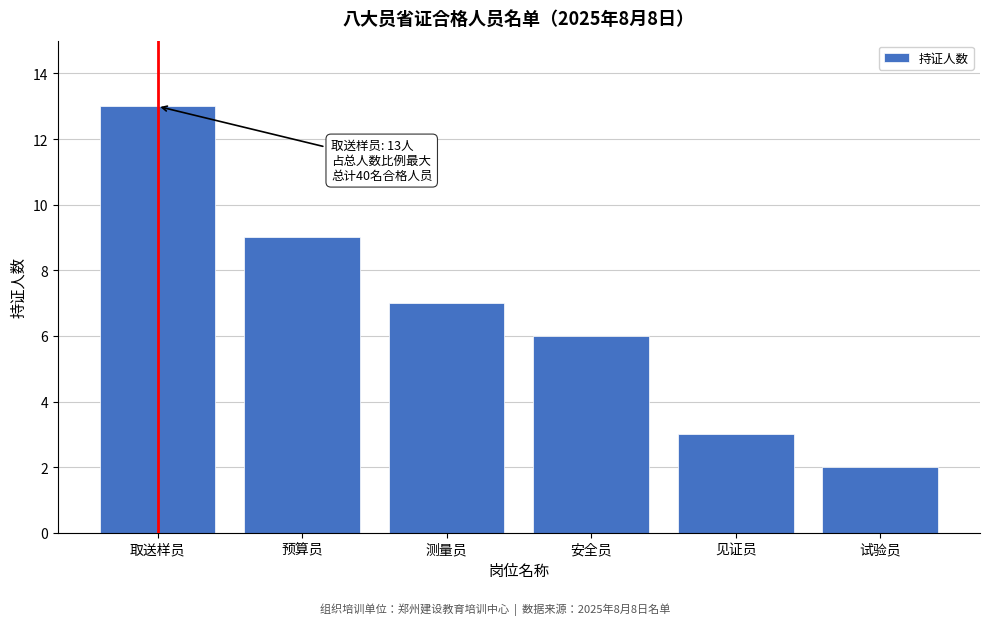

Reading left to right, transcribe all the data shown in this chart.

取送样员=13	预算员=9	测量员=7	安全员=6	见证员=3	试验员=2